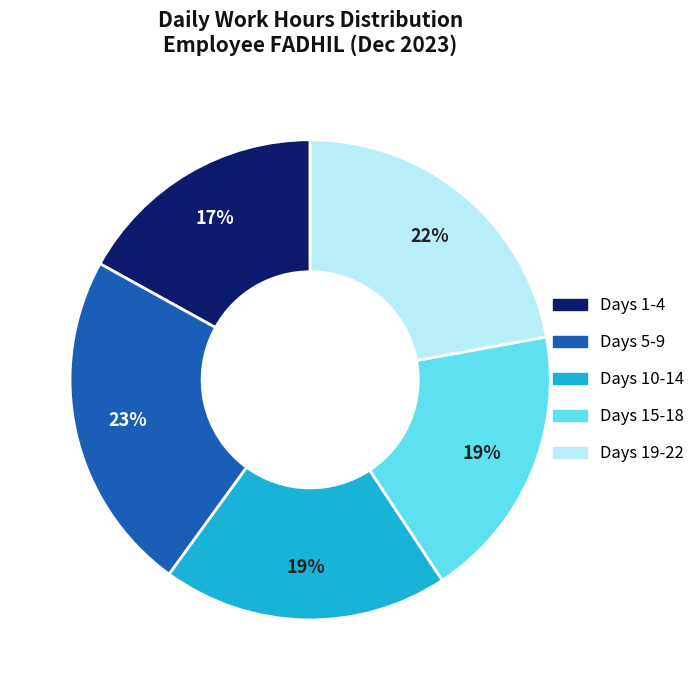

Does any single category account for the majority?

No